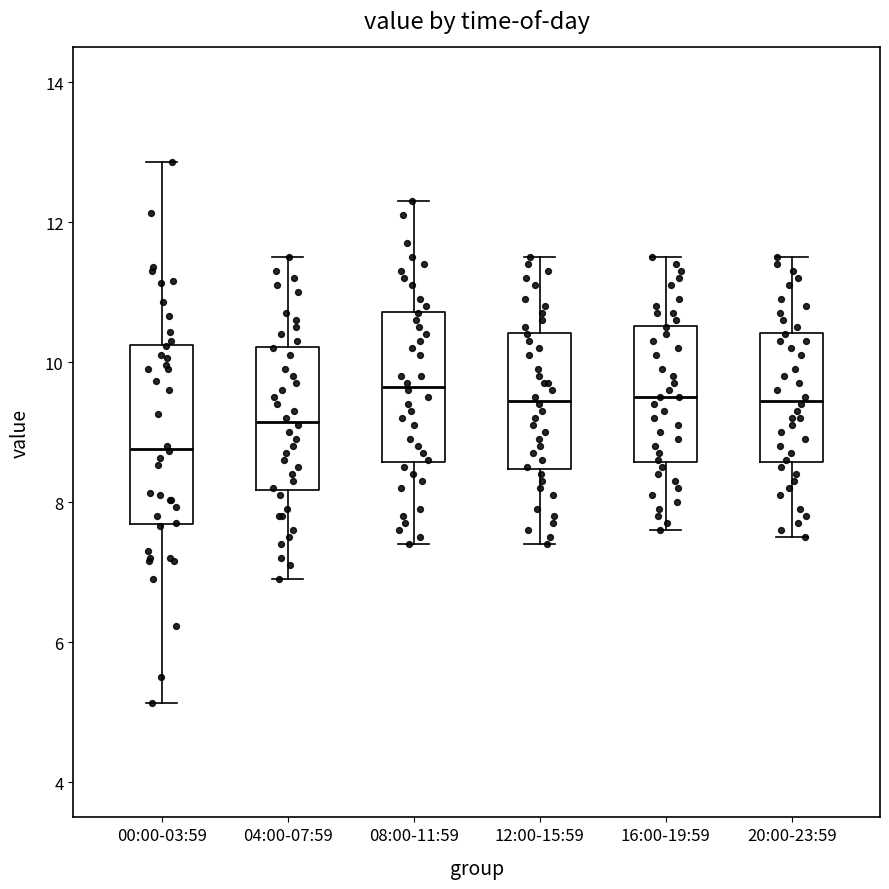

Reading left to right, transcribe this box plot: for each box, give where its median line is, the range the box spans, and where its two whiskers end, as read against the y-axis. The values are not printed on the chart, so give them approximately, as read against the axis.

00:00-03:59: median 8.8, box 7.6 to 10.2, whiskers 5.2 to 12.8
04:00-07:59: median 9.2, box 8.2 to 10.2, whiskers 7.0 to 11.6
08:00-11:59: median 9.6, box 8.6 to 10.8, whiskers 7.4 to 12.4
12:00-15:59: median 9.4, box 8.4 to 10.4, whiskers 7.4 to 11.6
16:00-19:59: median 9.6, box 8.6 to 10.6, whiskers 7.6 to 11.6
20:00-23:59: median 9.4, box 8.6 to 10.4, whiskers 7.6 to 11.6